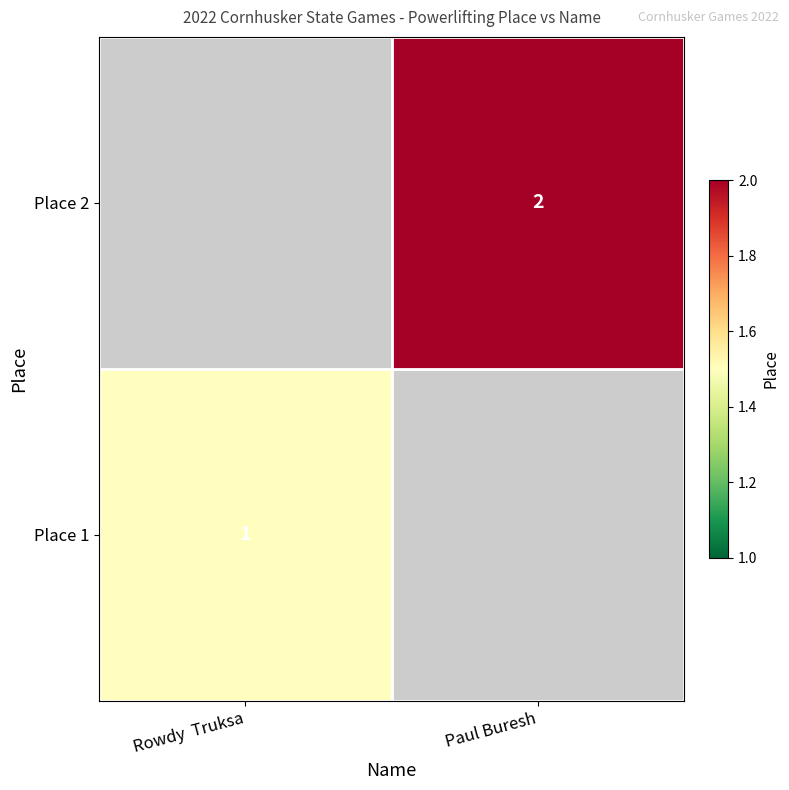

The value of Place 2 at Paul Buresh is 2. True or false?

True